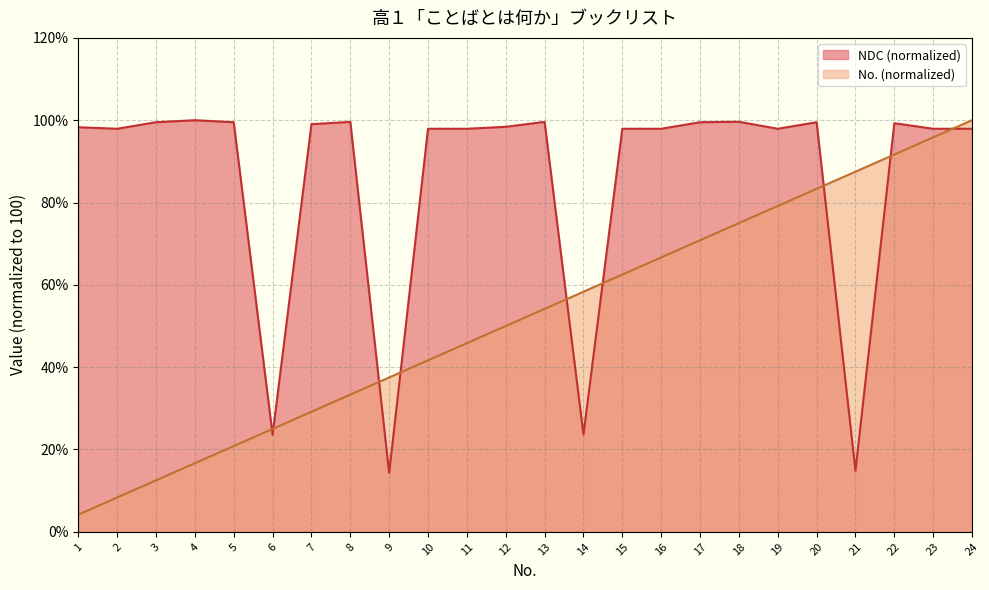

What is the sum of the NDC values at 4 and 17?

199.5